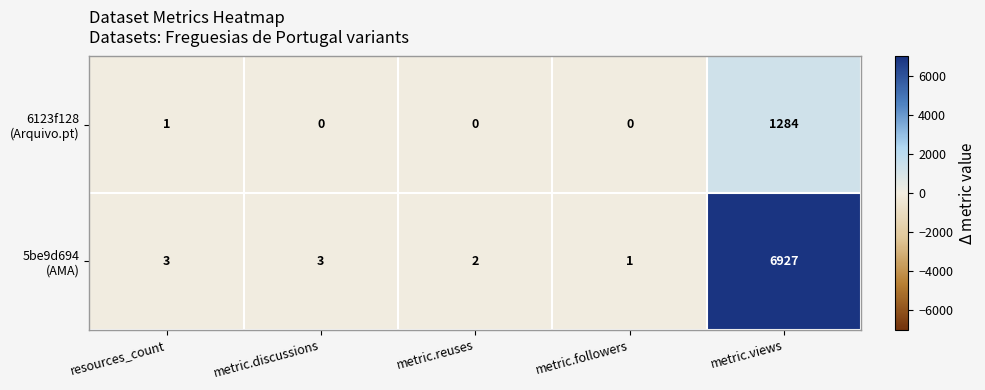

What is the total value across all series at metric.views?

8211